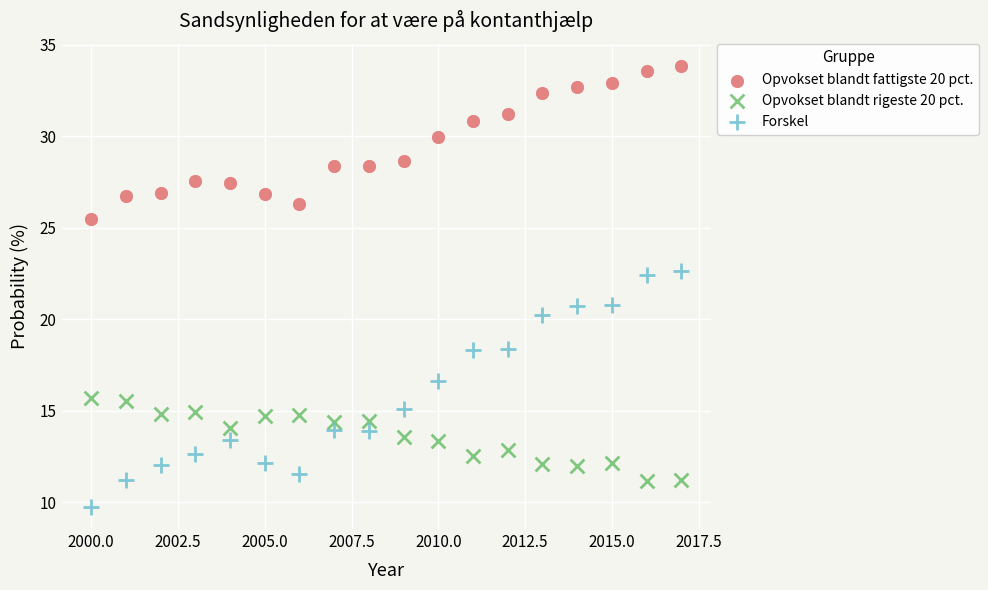

Which series has the largest Y range (max minus min)?

Forskel